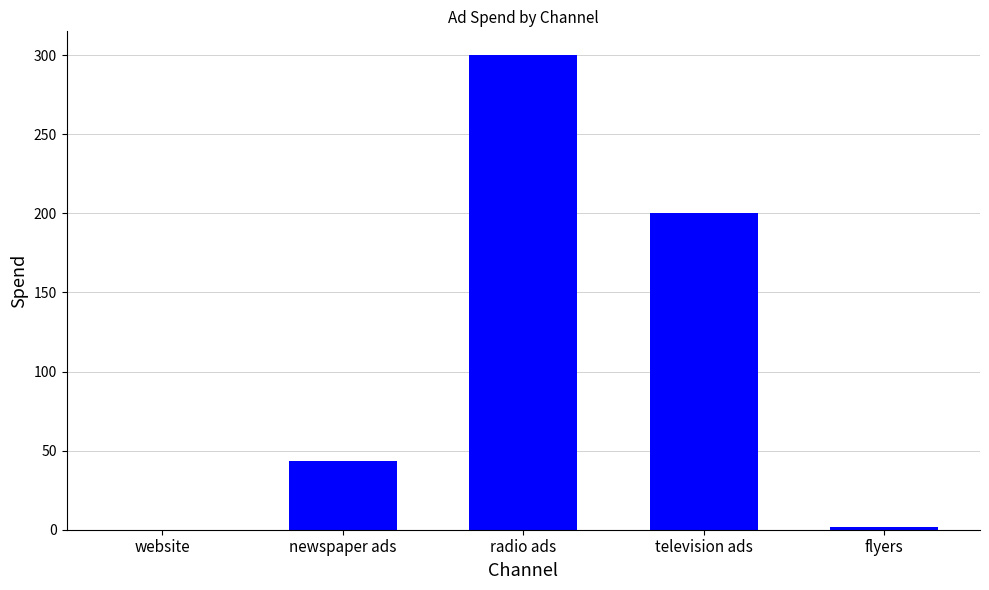

Is it true that the value at radio ads is 534.0?

False